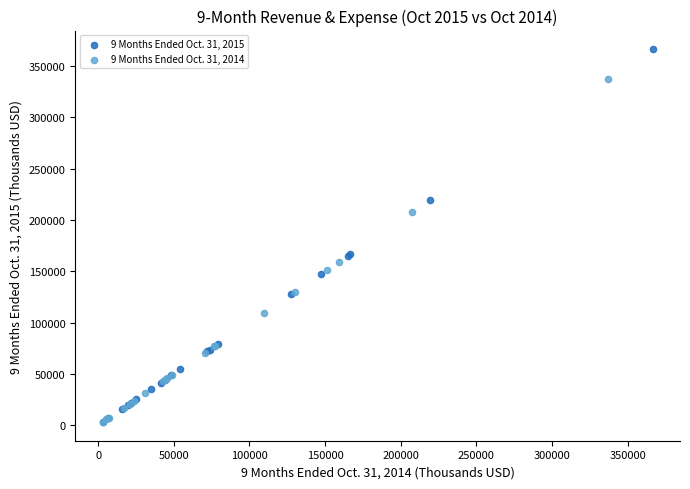

Which series has the largest Y range (max minus min)?

9 Months Ended Oct. 31, 2015